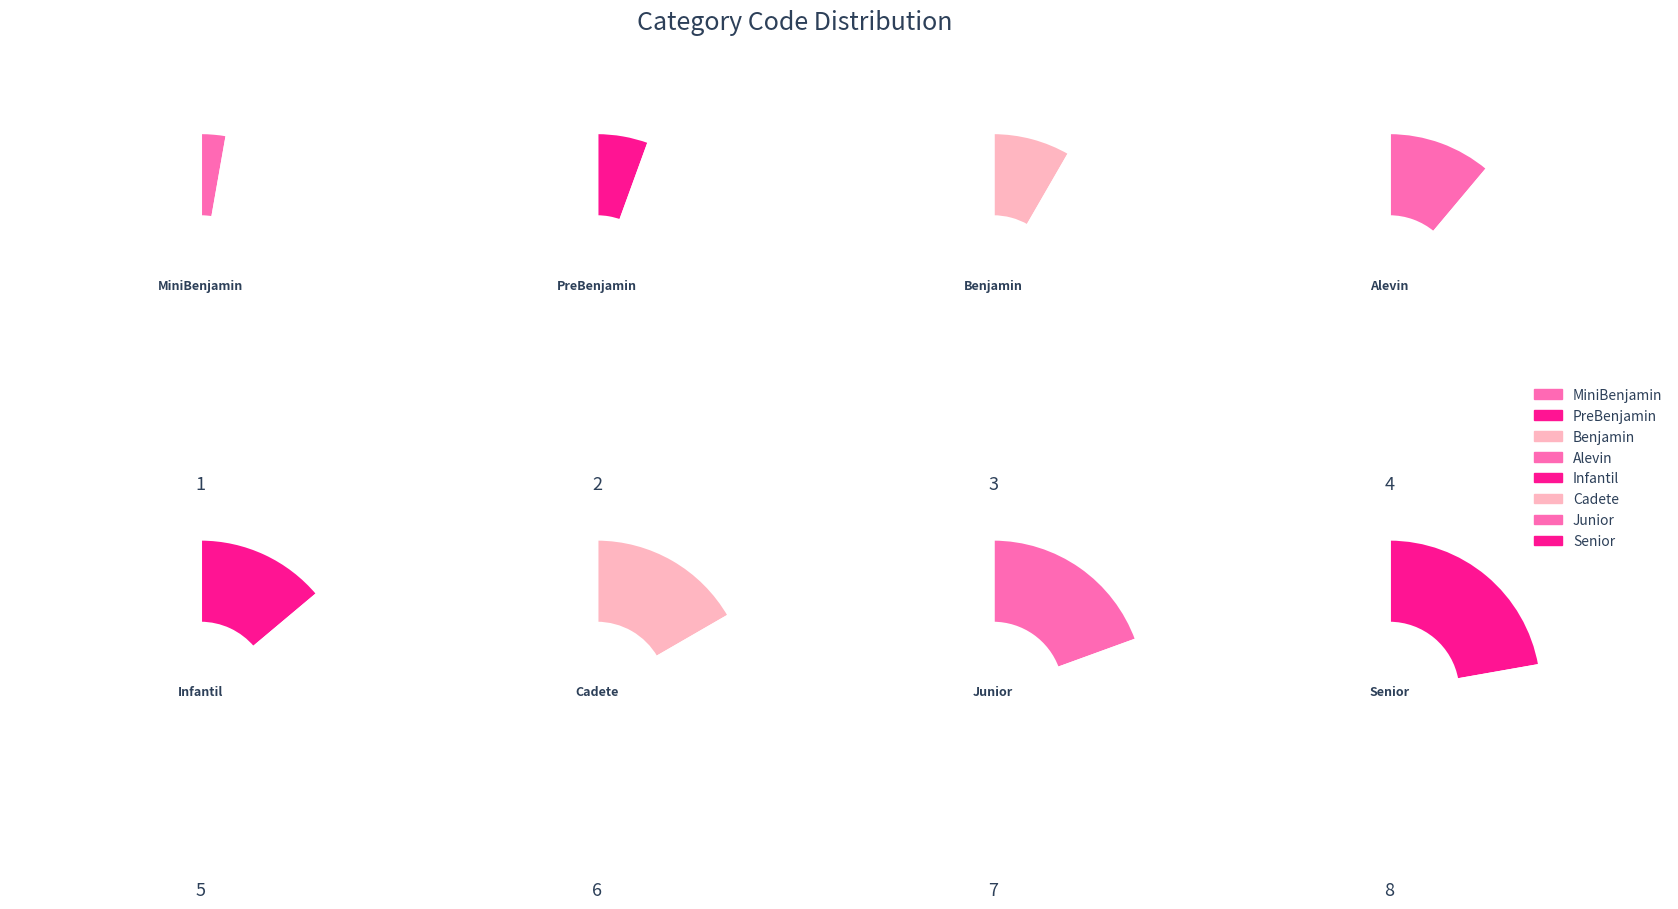

Between Cadete and Infantil, which is larger?

Cadete